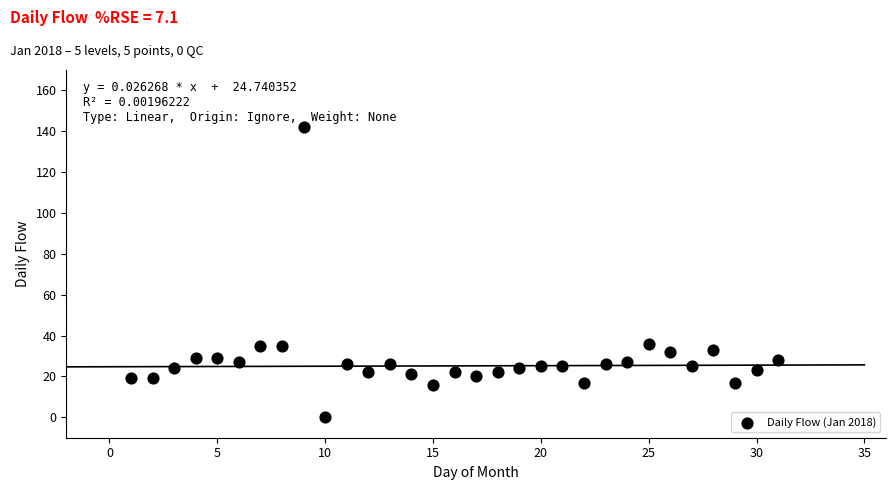

What is the range of Y values (max minus min)?

142